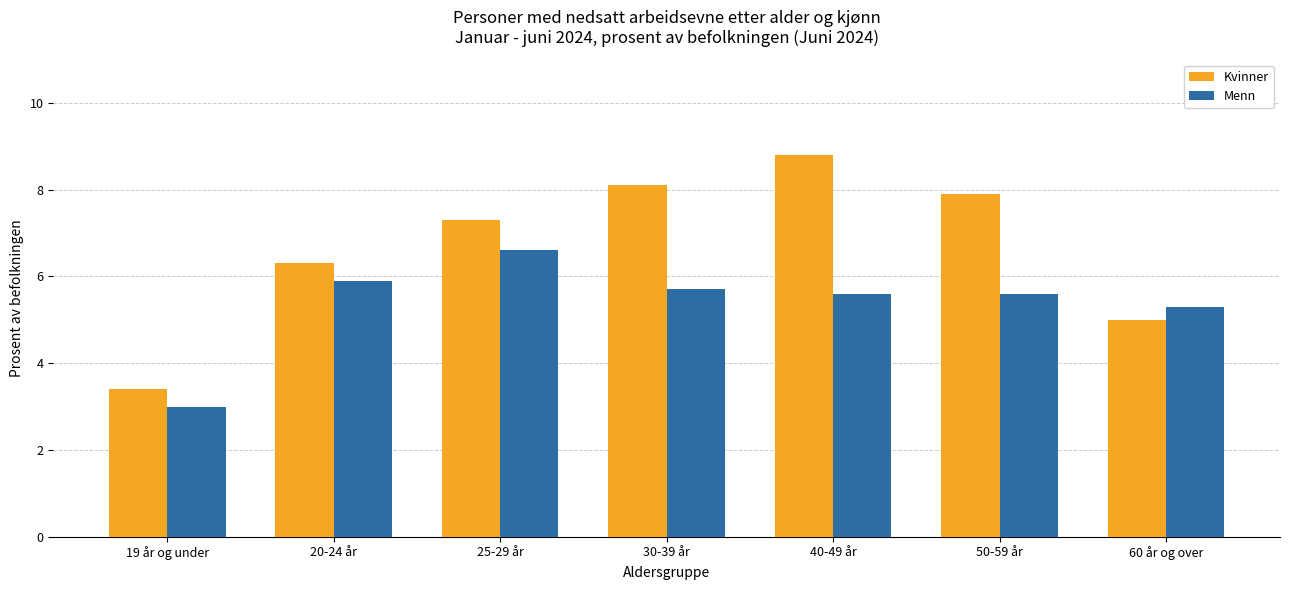

What is the label of the 6th bar from the left?

50-59 år